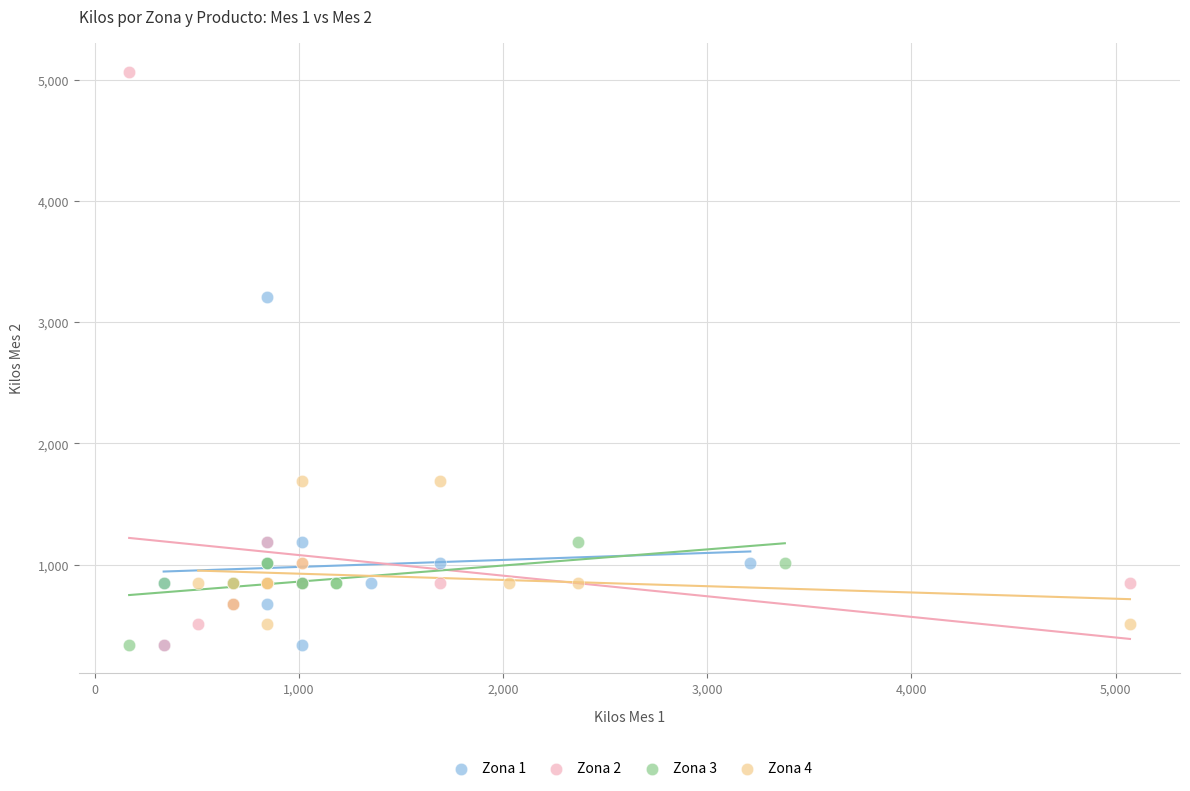

Which series contains the highest Y value?

Zona 2